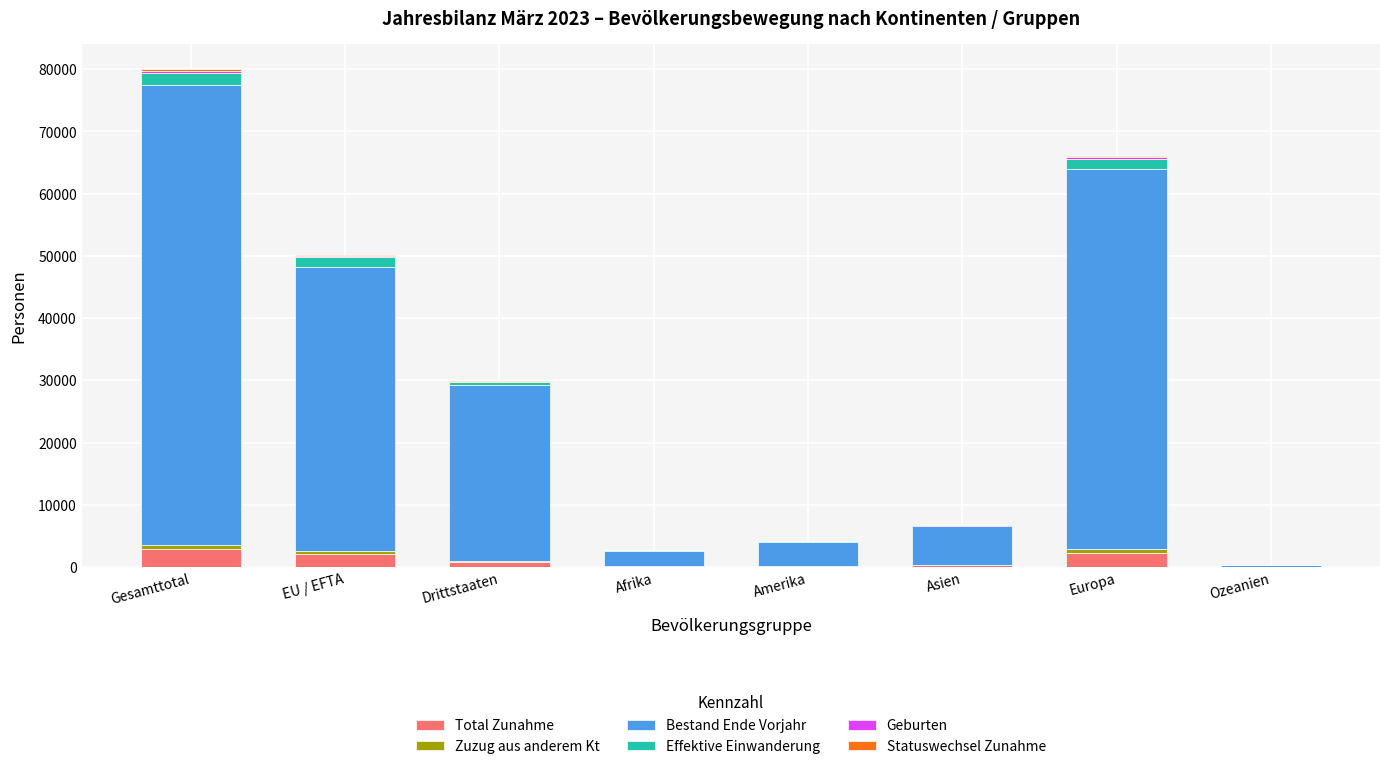

Count the number of data series in this chart.

6